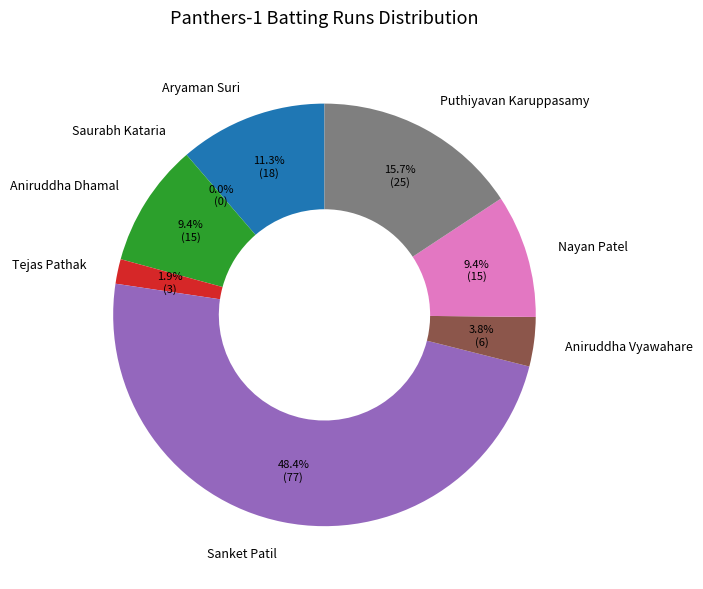

Rank the categories by value from highest to lowest.

Sanket Patil, Puthiyavan Karuppasamy, Aryaman Suri, Aniruddha Dhamal, Nayan Patel, Aniruddha Vyawahare, Tejas Pathak, Saurabh Kataria